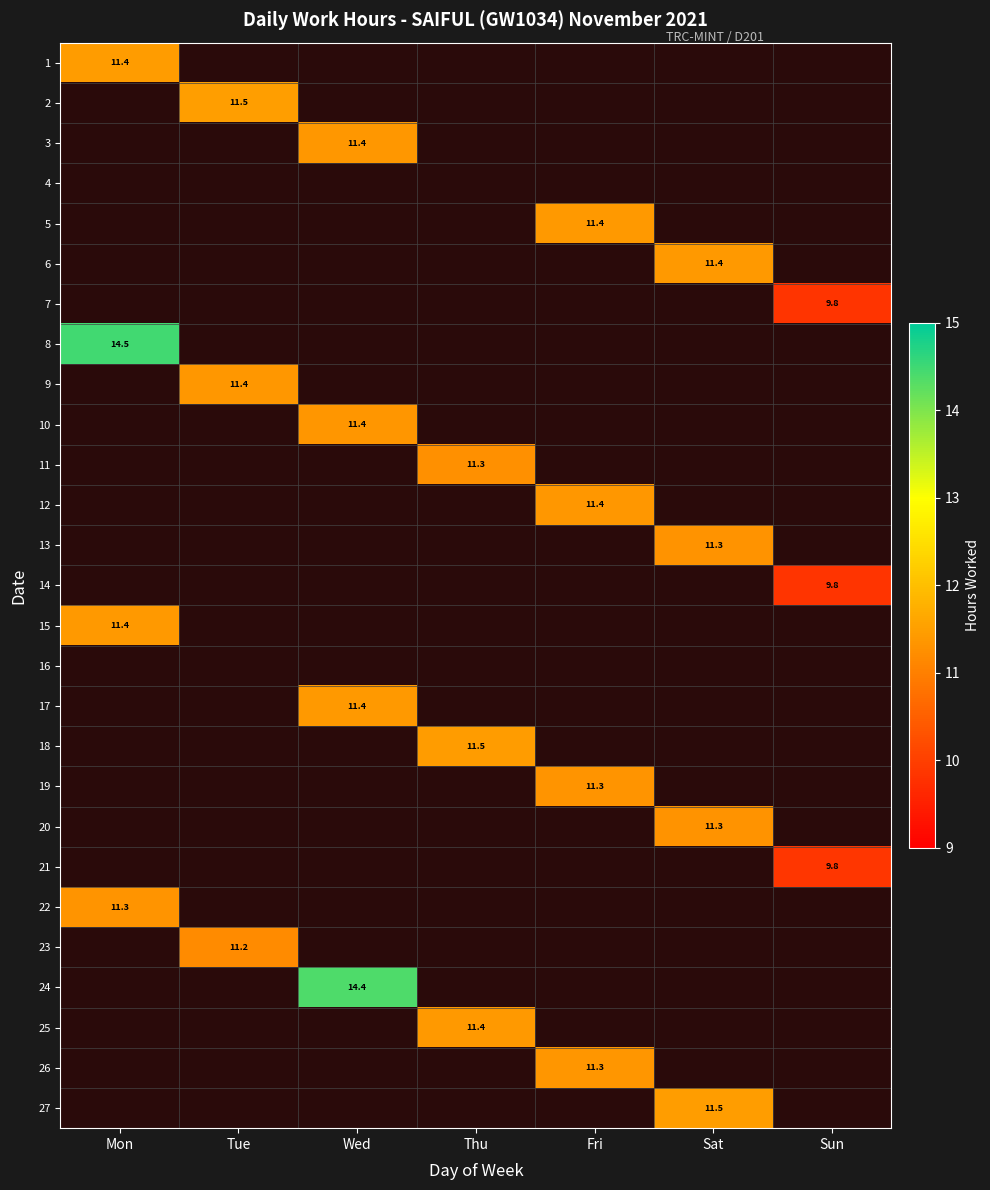

At how many categories does at least one series exceed 14?

2